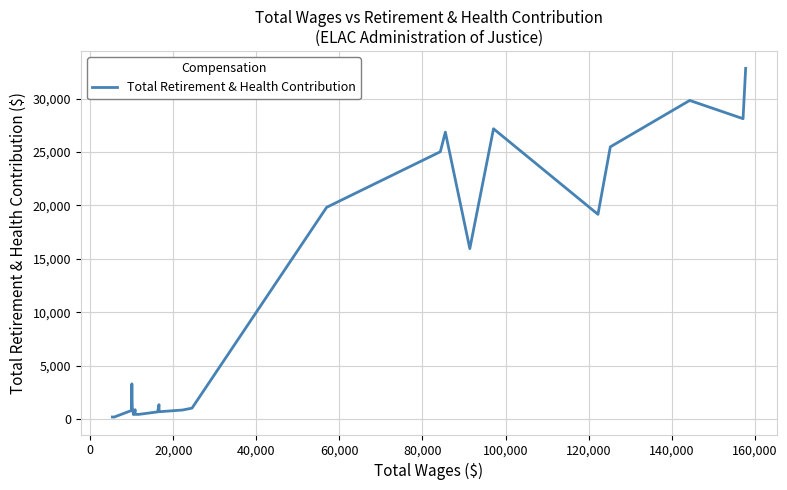

The value at -20,000 is 60. True or false?

False